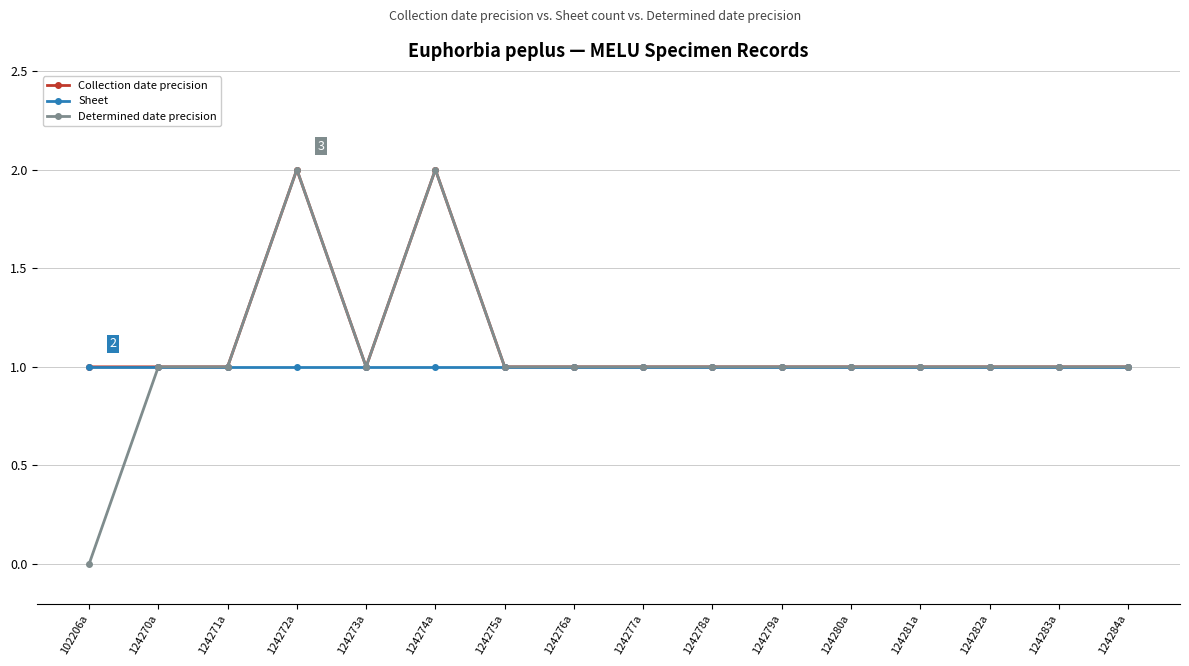

Reading right to left, transcribe all the data shown in this chart.

Collection date precision: 1	1	1	1	1	1	1	1	1	1	2	1	2	1	1	1
Sheet: 1	1	1	1	1	1	1	1	1	1	1	1	1	1	1	1
Determined date precision: 1	1	1	1	1	1	1	1	1	1	2	1	2	1	1	0